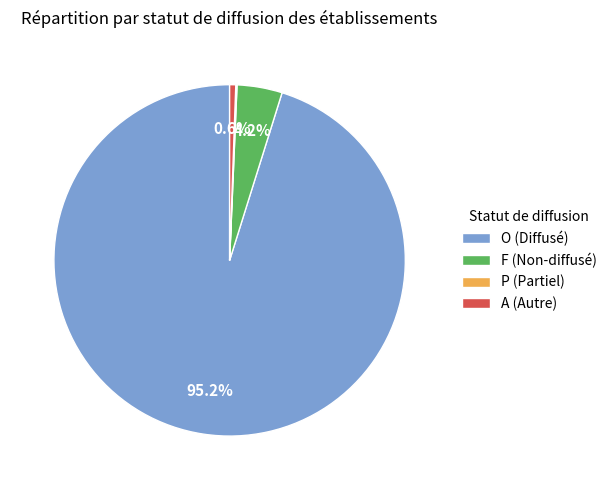

What percentage is NOT represented by A (Autre)?

99.4%